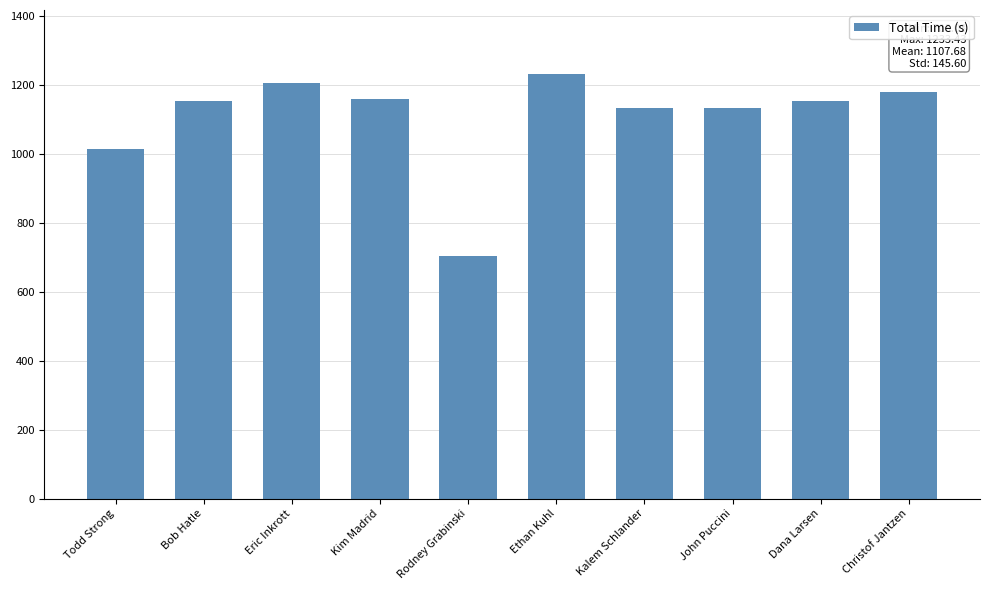

What is the label of the 6th bar from the right?

Rodney Grabinski